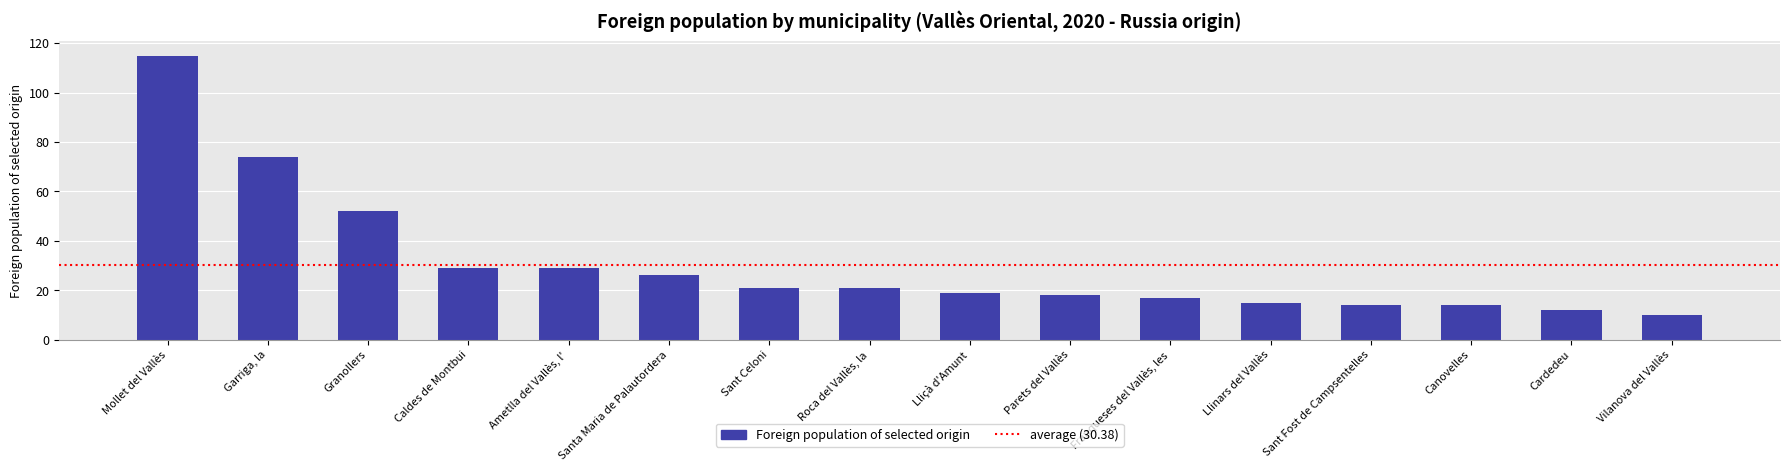

What position from the left is Sant Fost de Campsentelles?

13